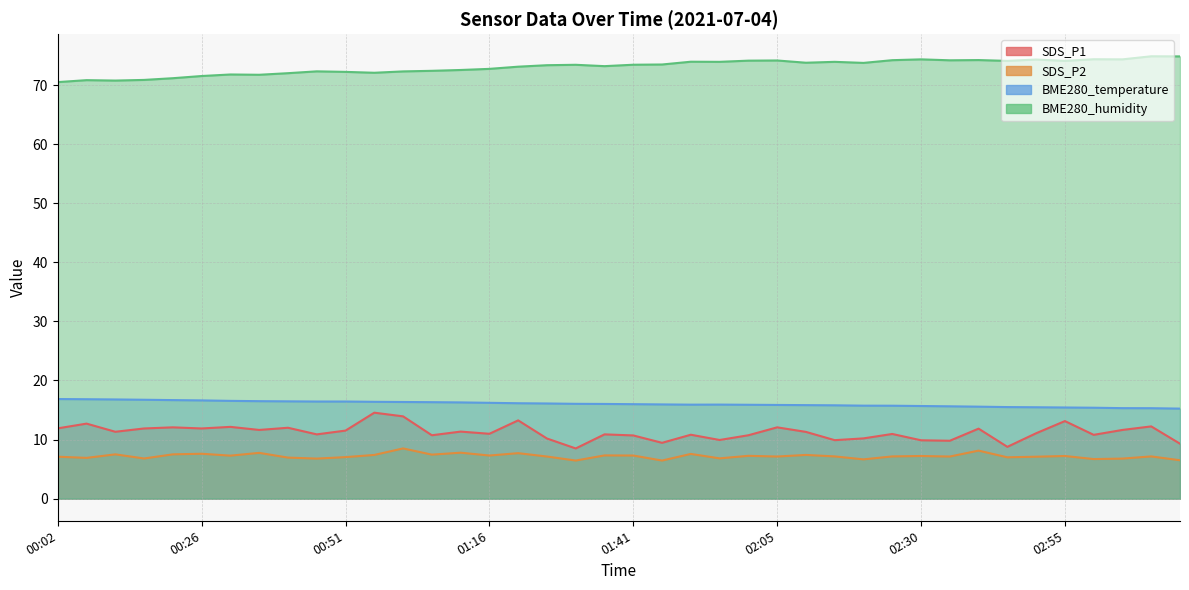

Count the number of data series in this chart.

4